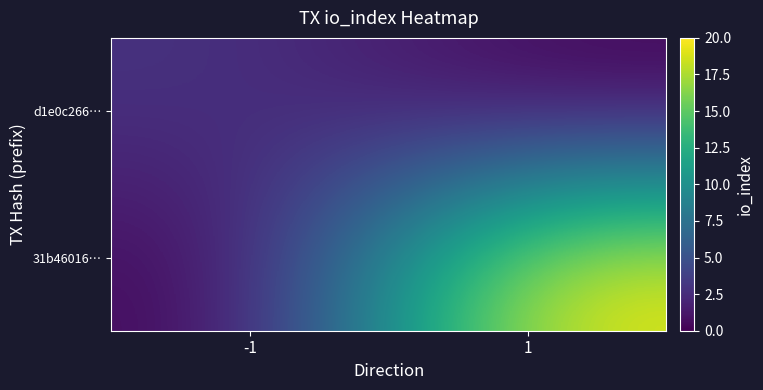

Reading left to right, transcribe all the data shown in this chart.

d1e0c266…: -1=3	1=0
31b46016…: -1=0	1=20